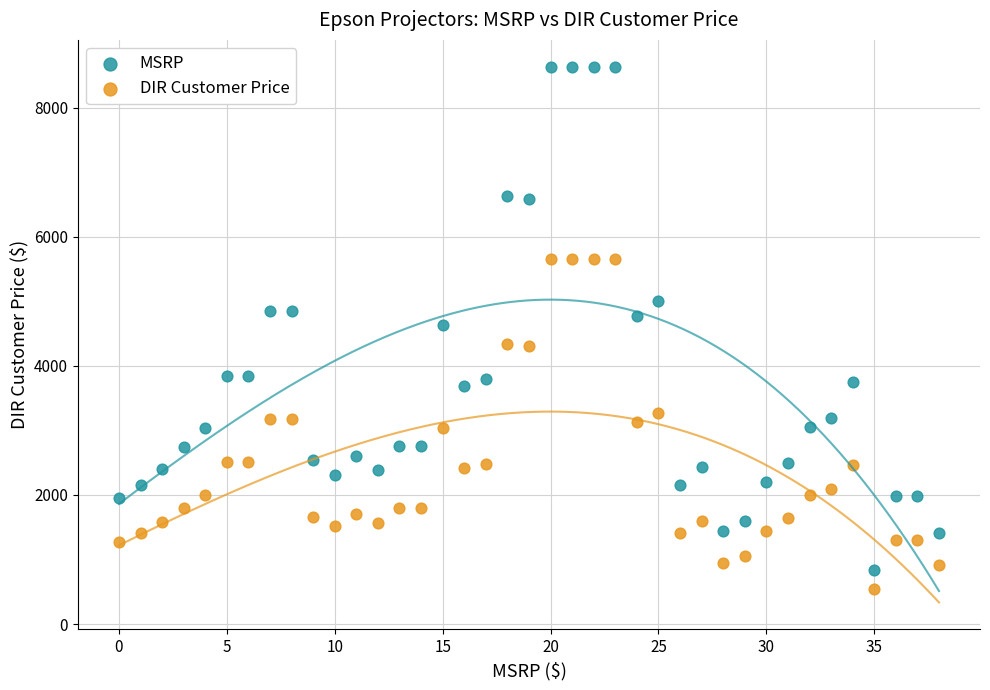

Which series contains the highest Y value?

MSRP